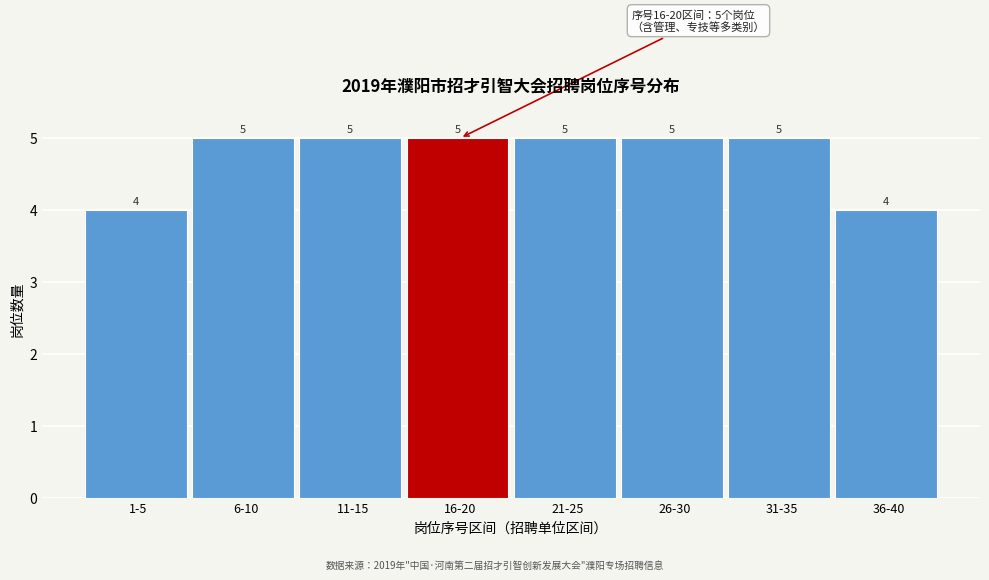

Reading left to right, extract all data points from this chart.

1-5=4	6-10=5	11-15=5	16-20=5	21-25=5	26-30=5	31-35=5	36-40=4